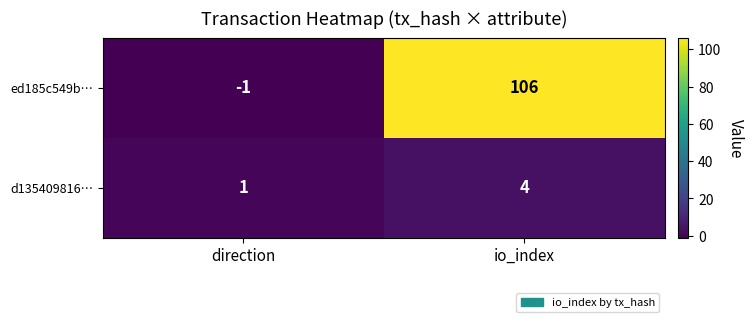

Which label corresponds to the largest value in the chart?

io_index